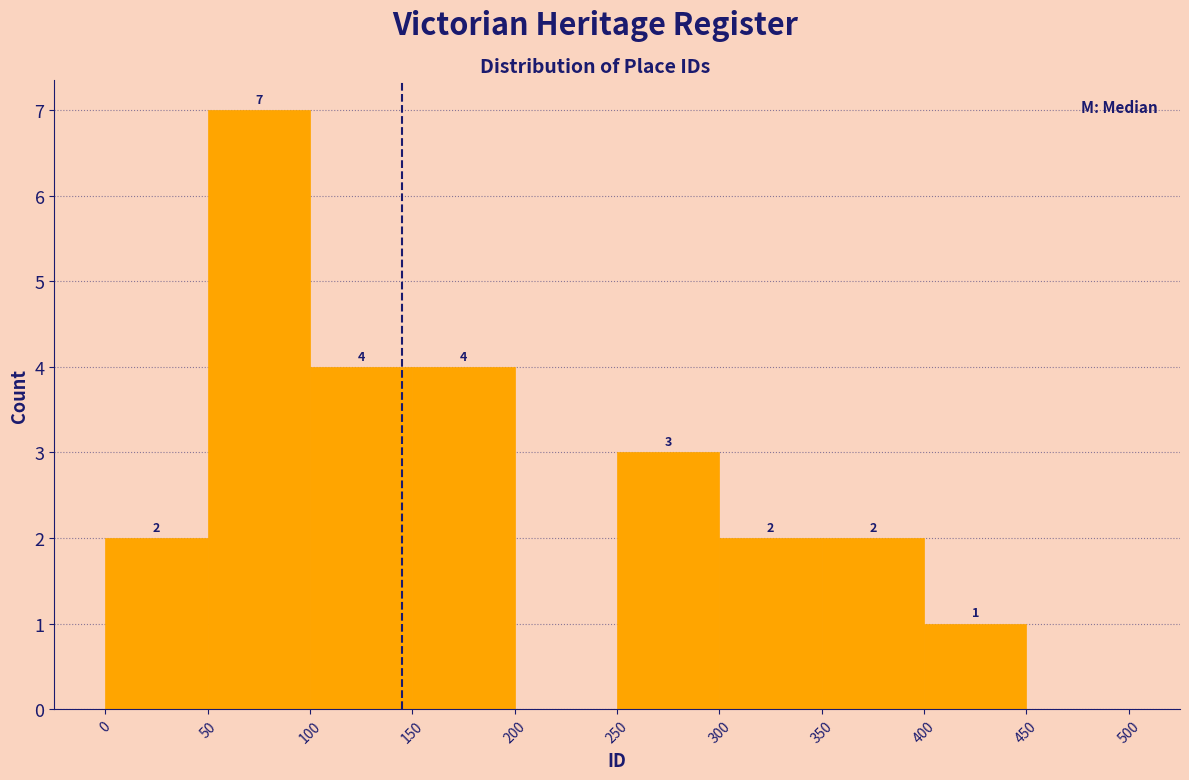

Over which range of the x-axis is the bar tallest?

50 to 100